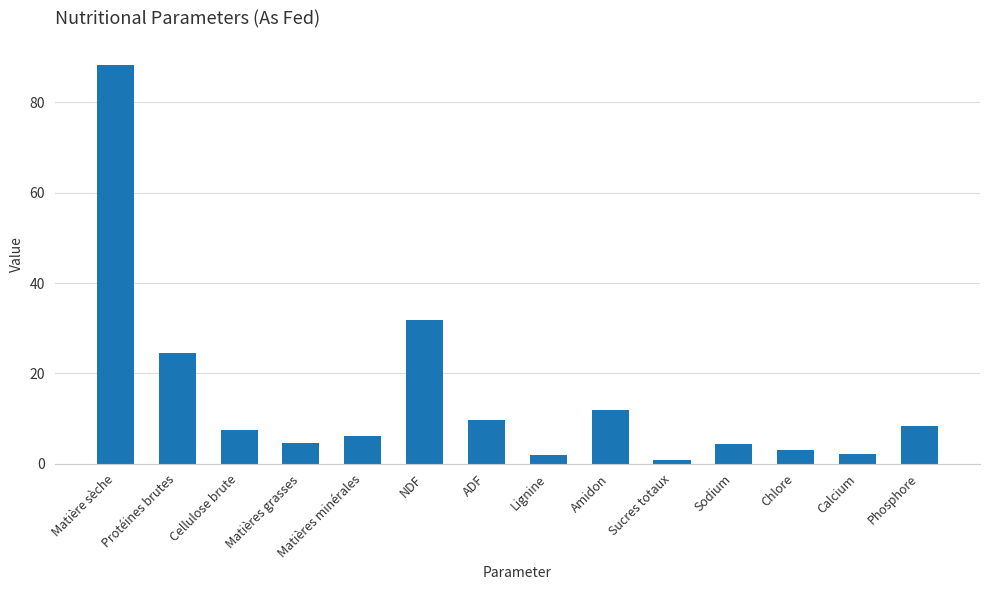

What is the sum of the values at Chlore and Matières minérales?

8.9